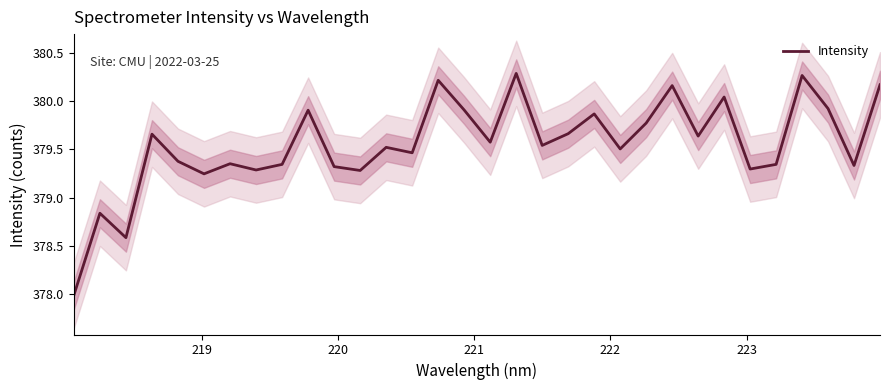

What is the minimum value for Intensity?

378.0